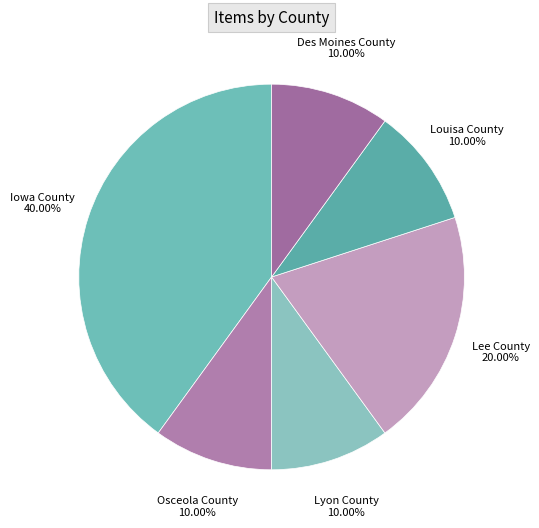

Is there a majority slice in this chart?

No